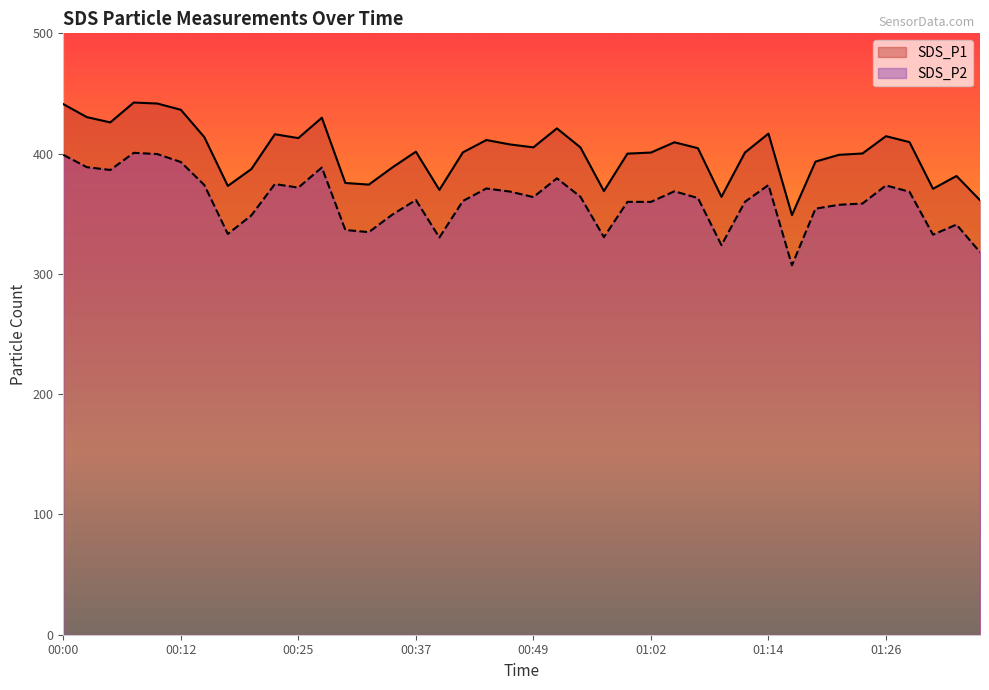

What are all the series names shown in the legend?

SDS_P1, SDS_P2